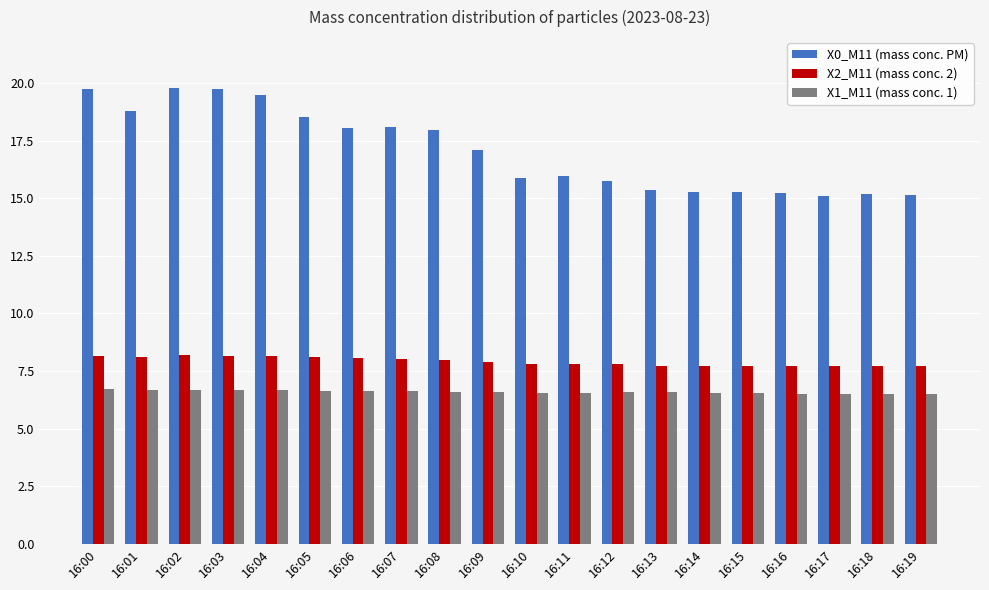

At how many categories does at least one series exceed 10?

20